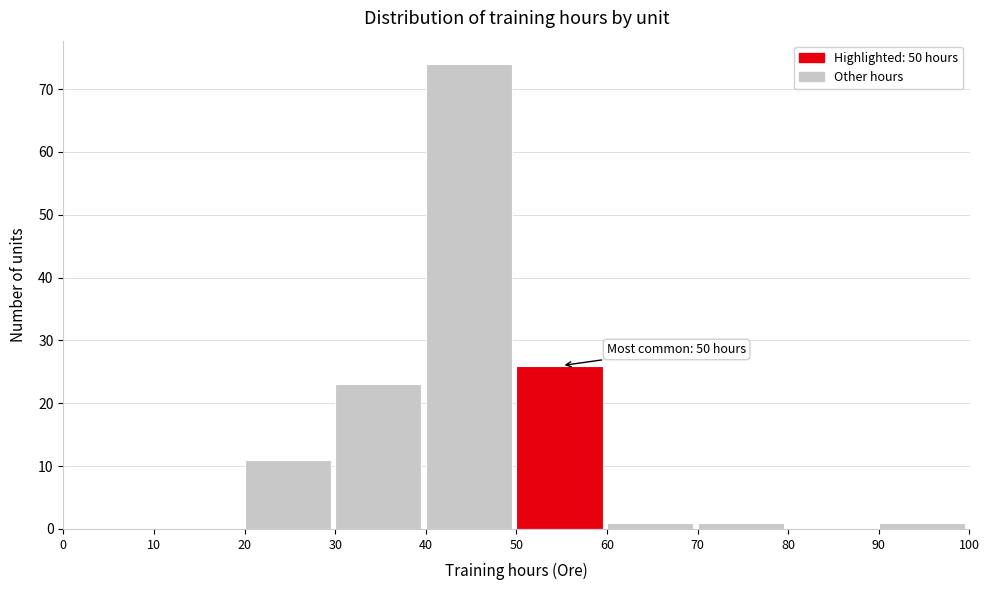

Which range on the x-axis has the tallest bar?

40 to 50